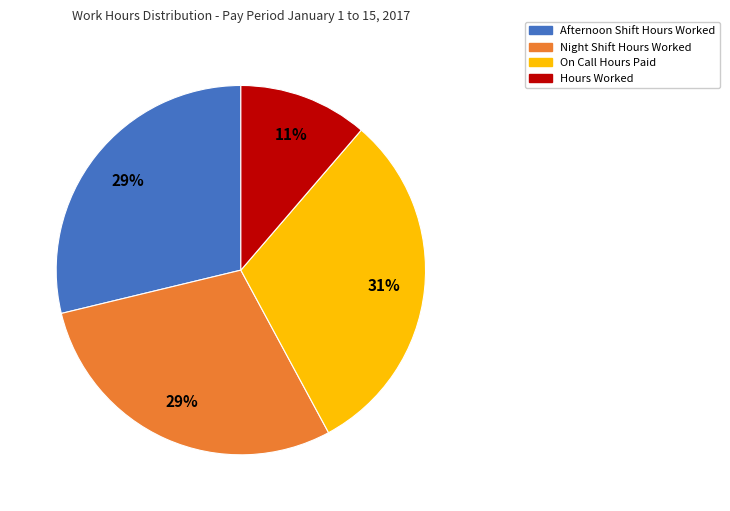

To the nearest percent, what is the combined percentage of Hours Worked and Night Shift Hours Worked?

40%